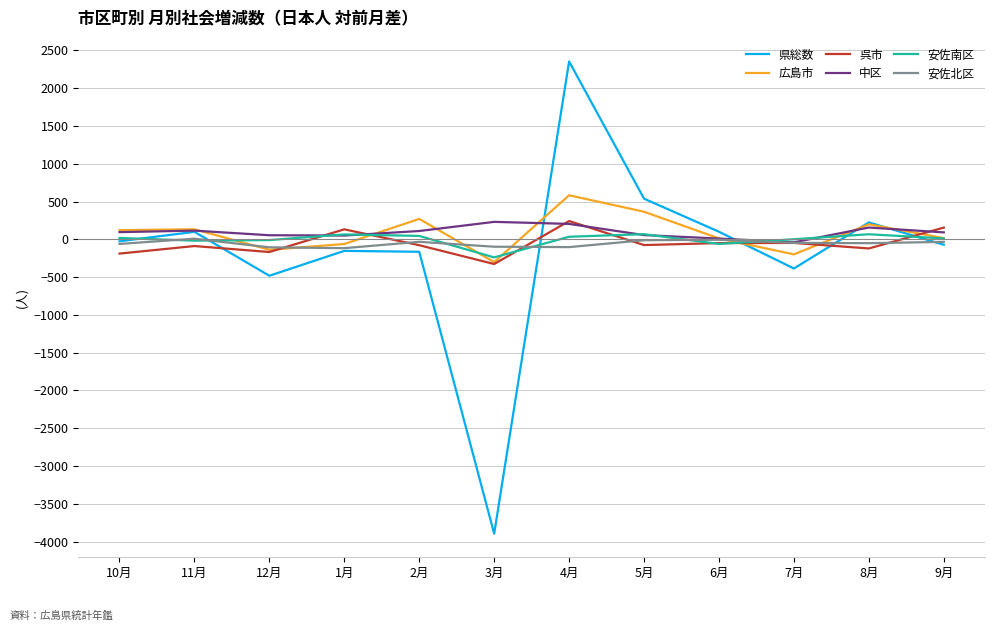

Which series has the largest range (max minus min)?

県総数